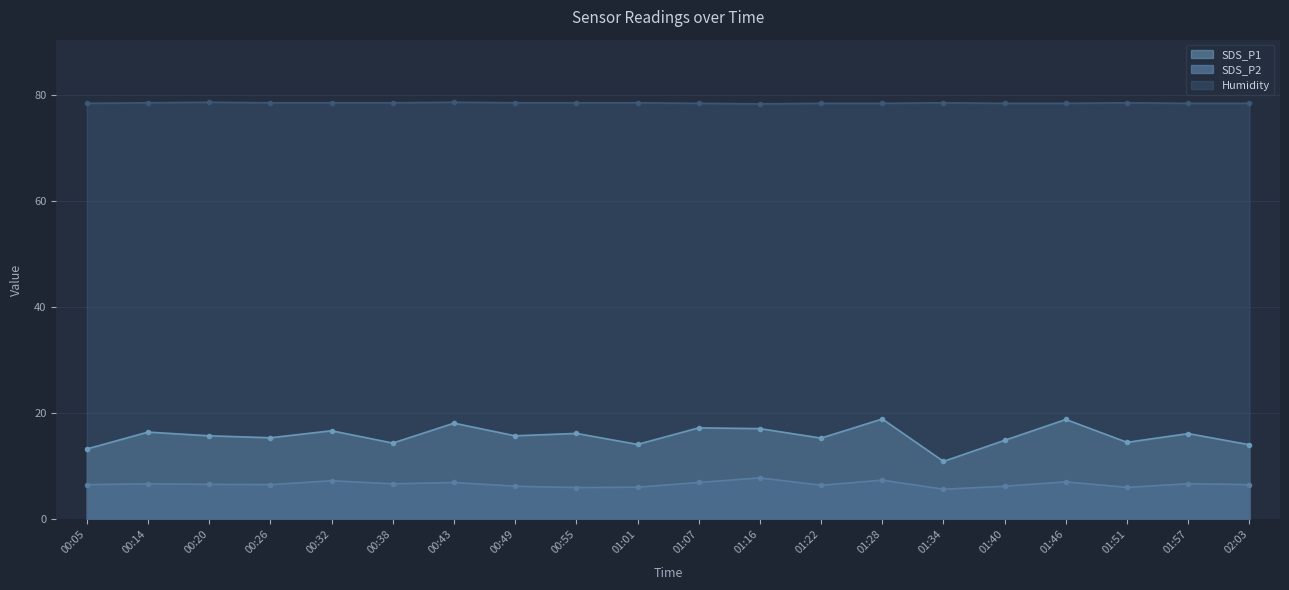

At 01:22, list the series in order from largest to smallest.

Humidity, SDS_P1, SDS_P2